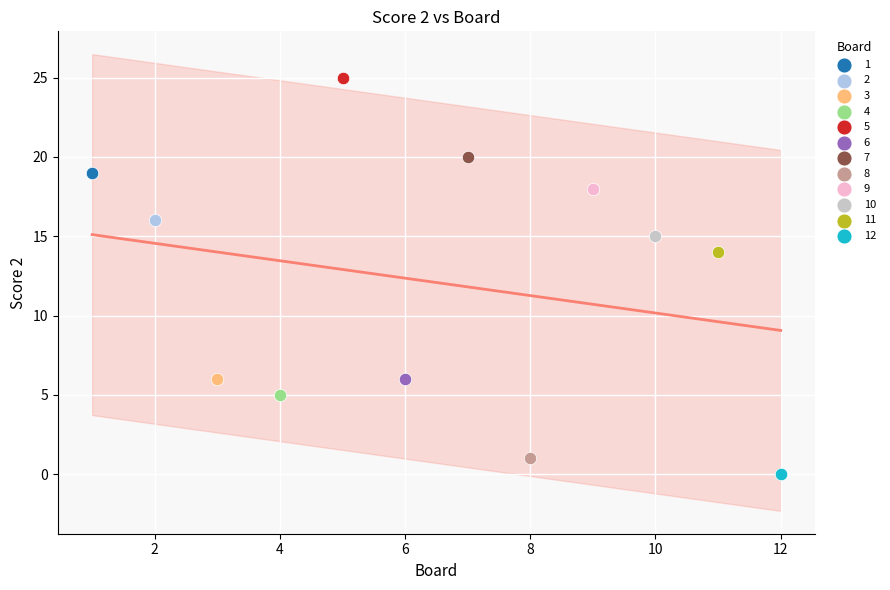

What are all the series names shown in the legend?

1, 2, 3, 4, 5, 6, 7, 8, 9, 10, 11, 12